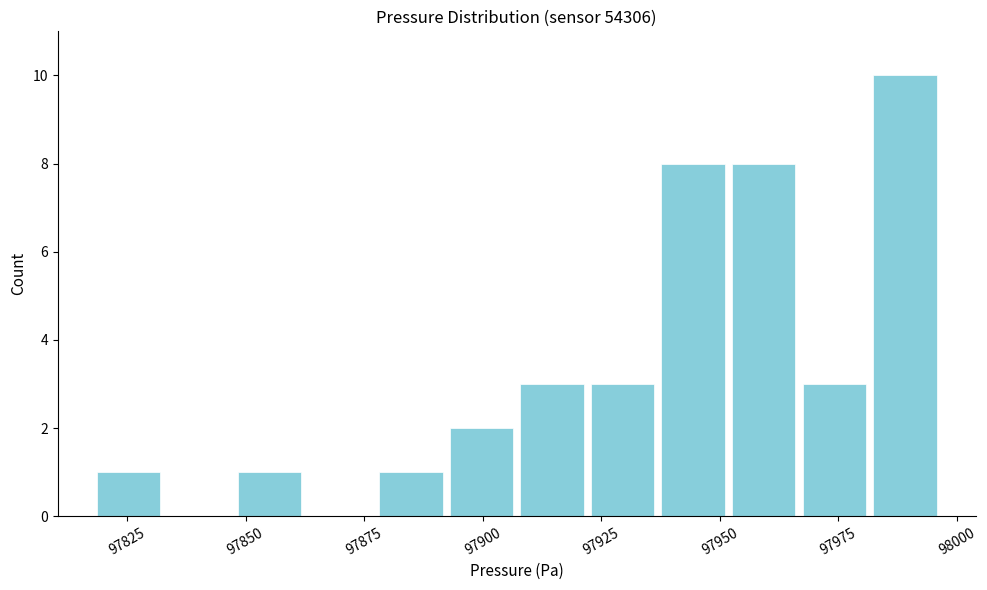

Around what value on the x-axis is the tallest bar? Give the approximate position of its centre, as read against the axis.

97990